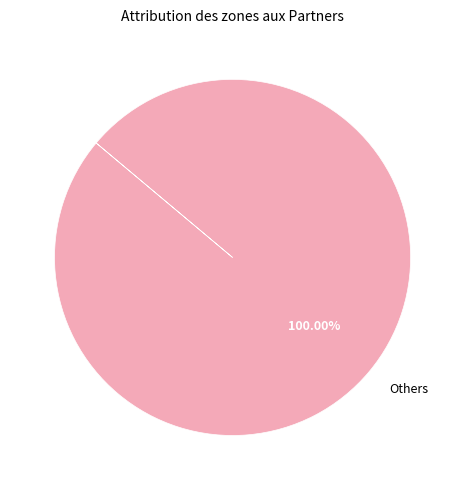

Rank the categories by value from lowest to highest.

Others